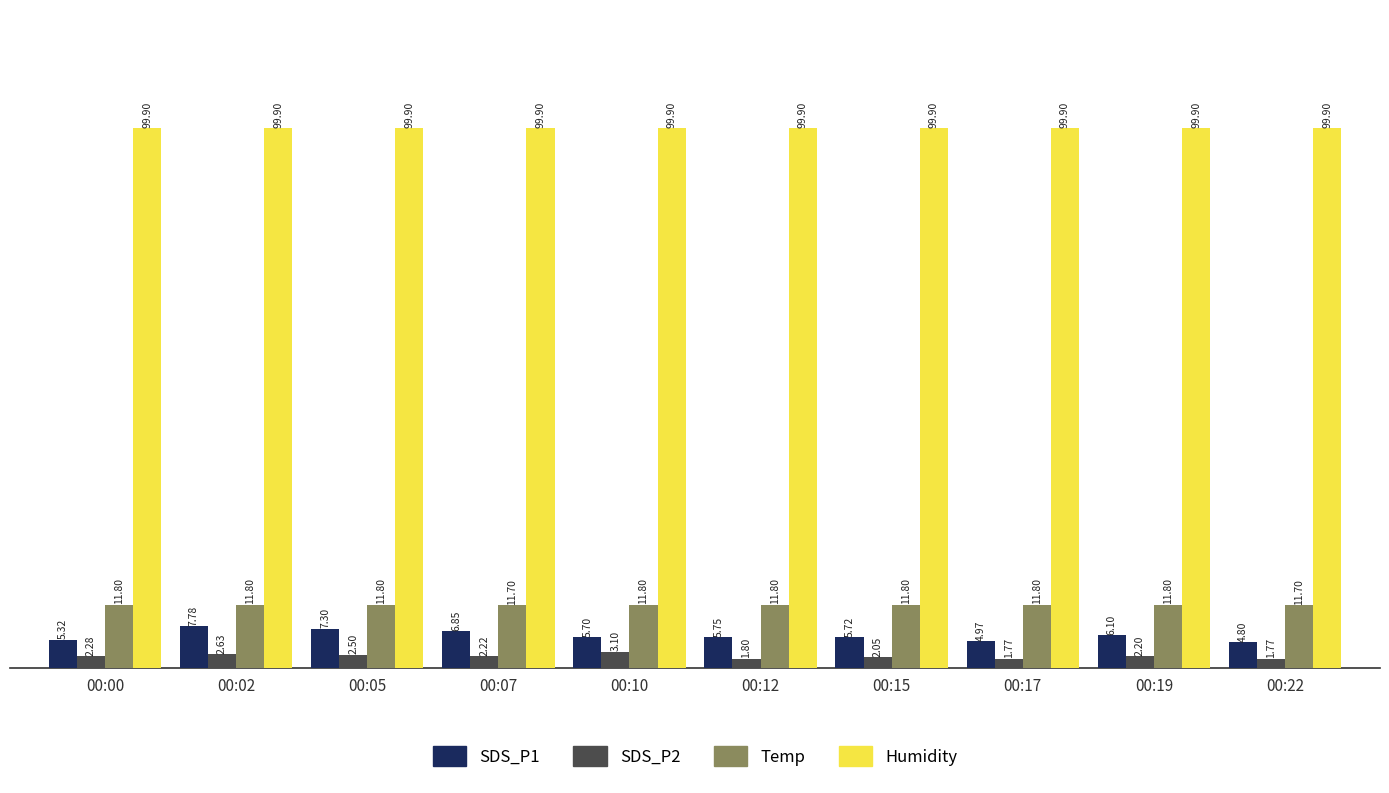

List the series in order of their peak value, lowest first.

SDS_P2, SDS_P1, Temp, Humidity